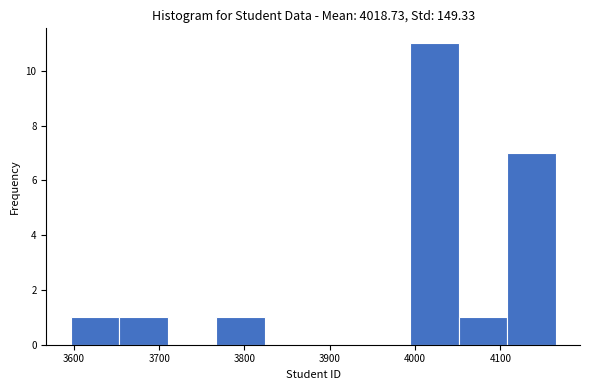

Reading left to right, list every bar in this chart as the range it spans on the x-axis followed by its height. Neither the bar edges nor the heights are printed on the chart, so give them approximately, as read against the axes.

3600 to 3650: 1
3650 to 3710: 1
3710 to 3770: 0
3770 to 3820: 1
3820 to 3880: 0
3880 to 3940: 0
3940 to 3990: 0
3990 to 4050: 11
4050 to 4110: 1
4110 to 4170: 7